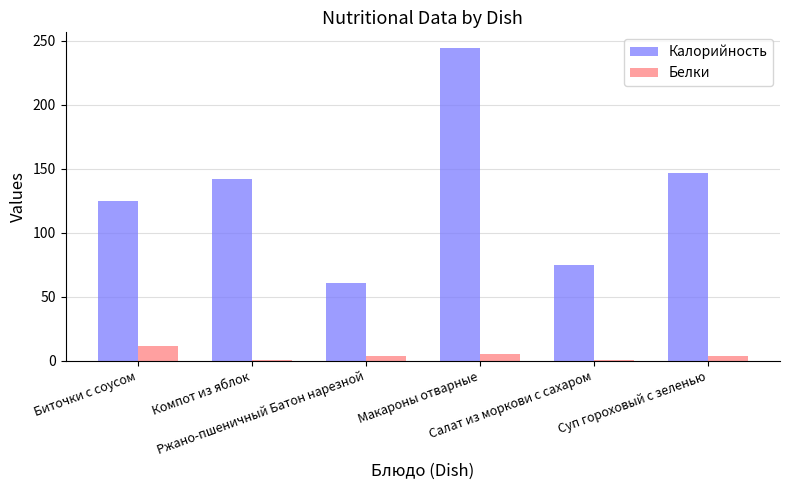

What is the average value of the Белки series?

4.1